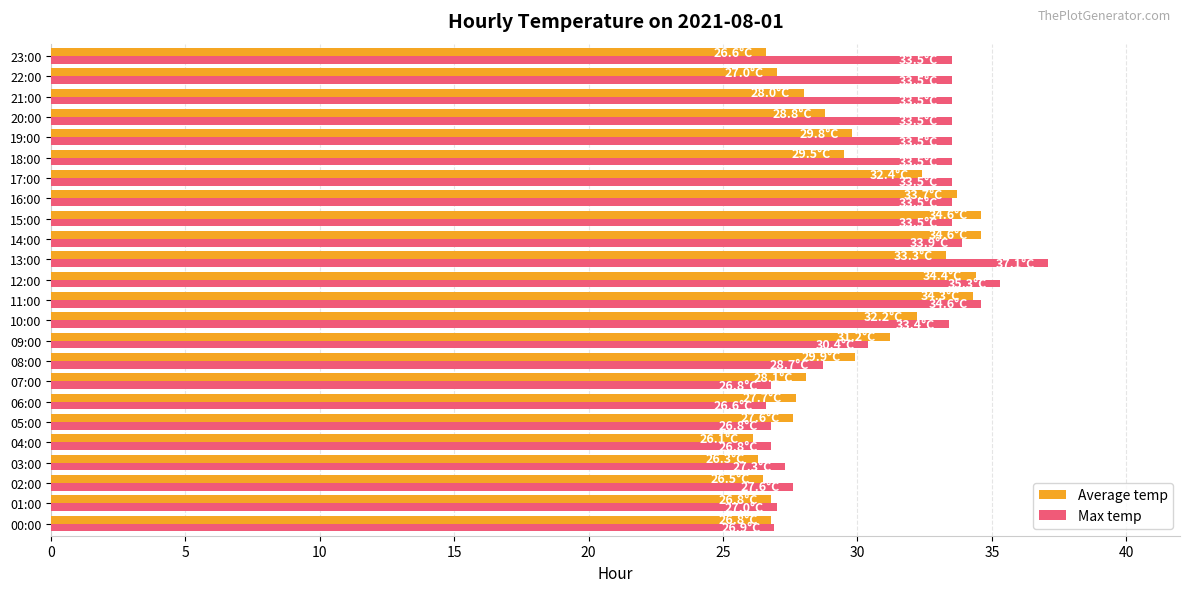

The Average temp series shows 28.0 at 21:00. True or false?

True